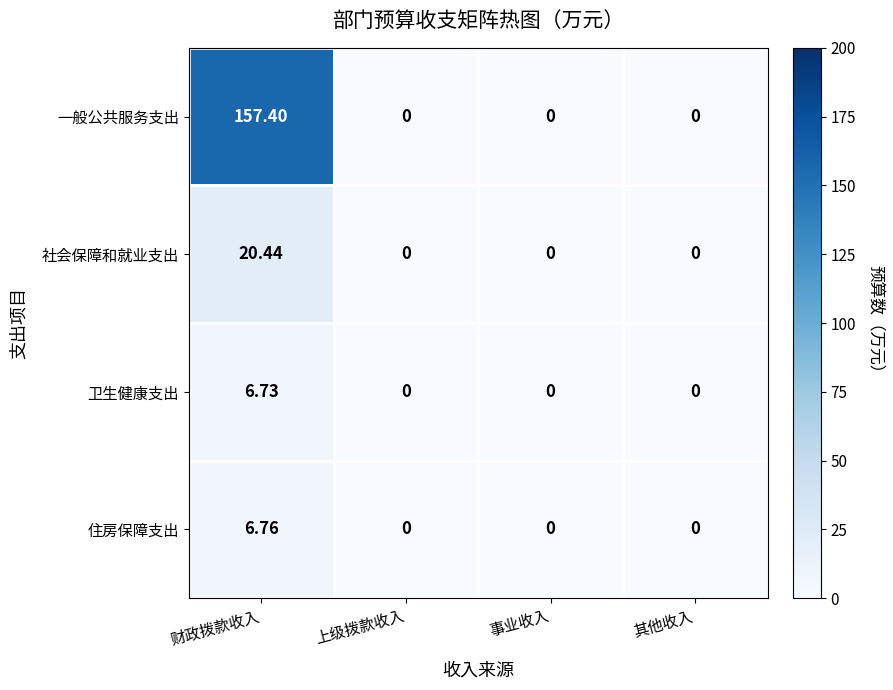

At which category is the sum across all series the highest?

财政拨款收入